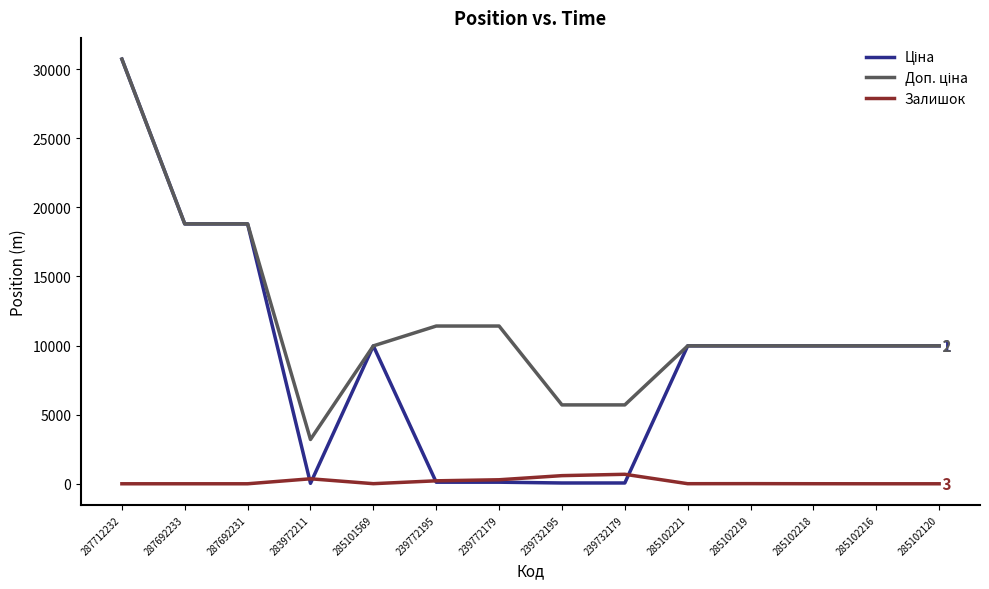

True or false: Залишок has a value of 3.0 at 285102218.

True